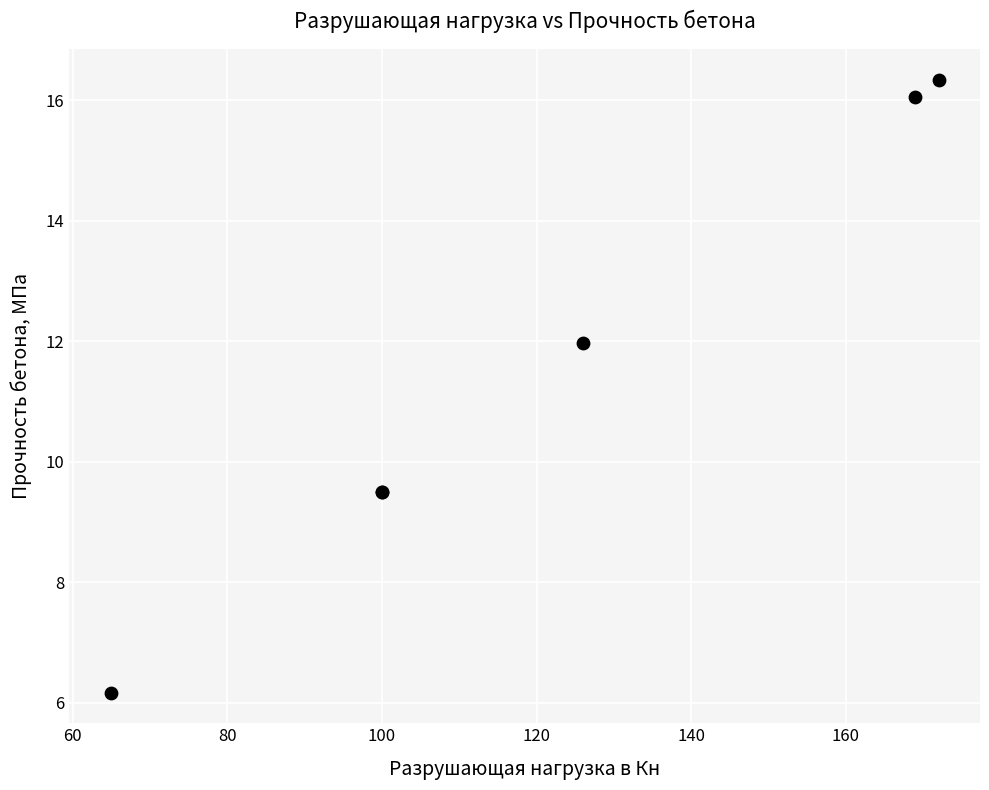

What Y value in the scatter plot is closest to 11?

12.0